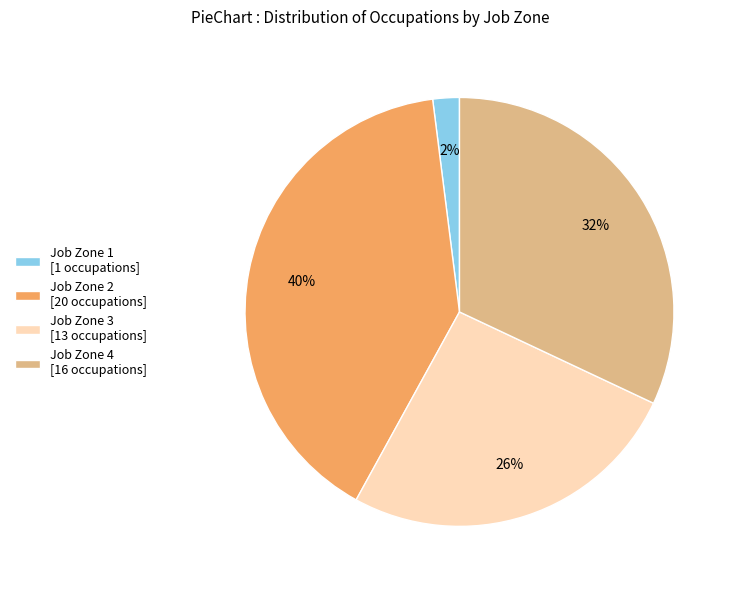

Does Job Zone 1 account for over 50% of the chart?

No